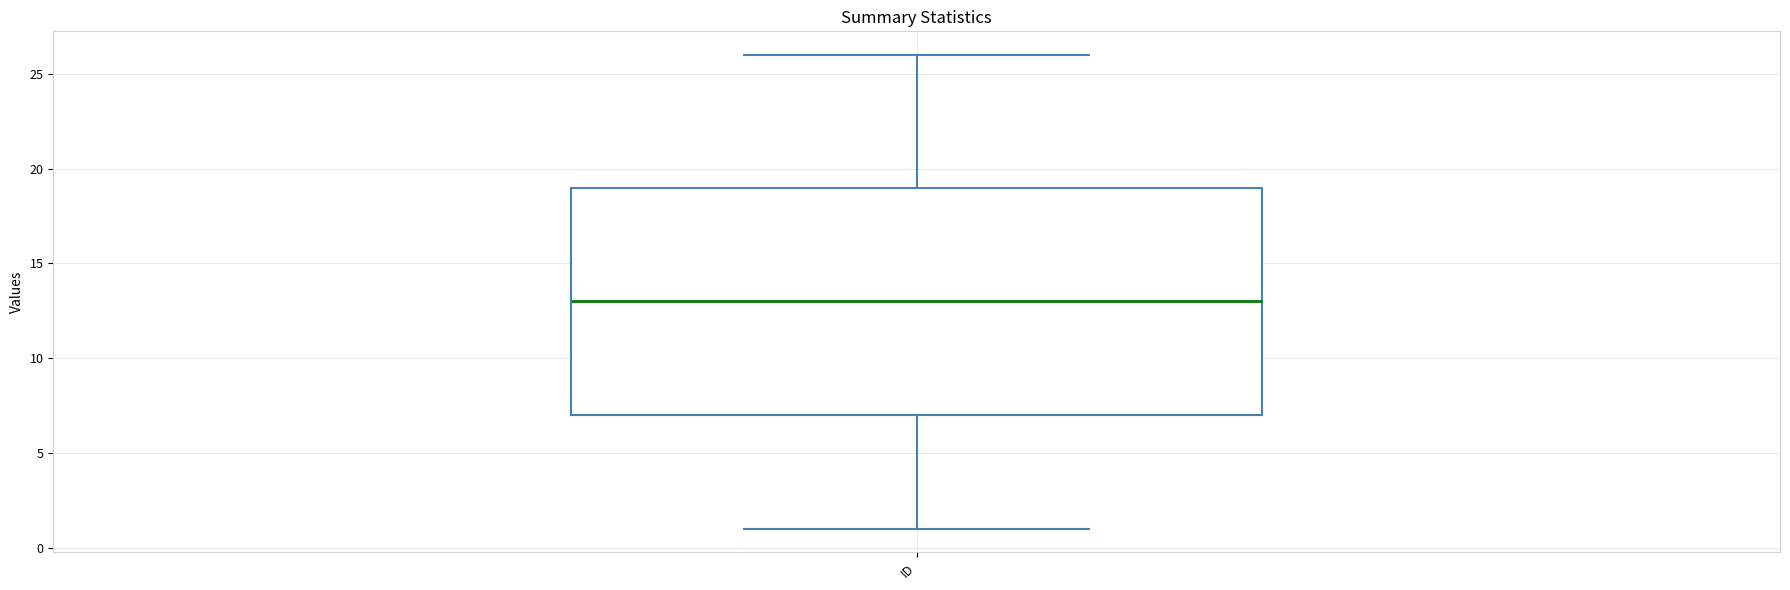

Transcribe this box plot: give where the median line is, the range the box spans, and where the two whiskers end, as read against the y-axis. The values are not printed on the chart, so give them approximately, as read against the axis.

median 13, box 7 to 19, whiskers 1 to 26